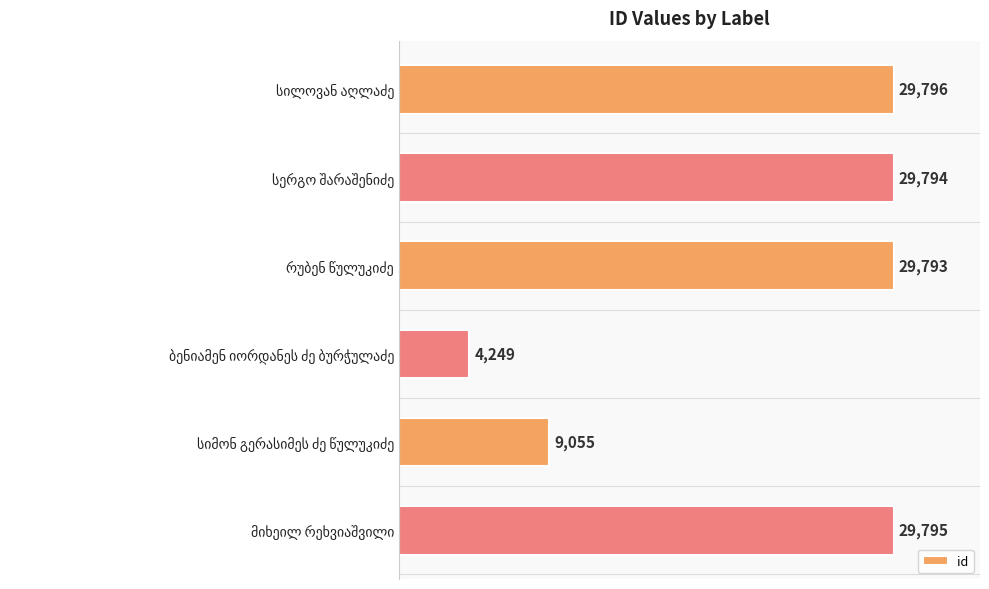

How many categories are shown in the chart?

6